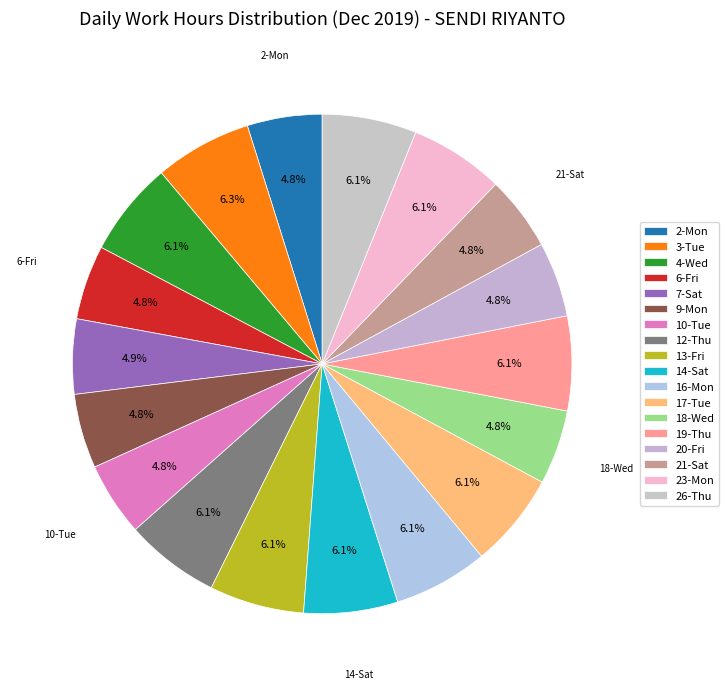

The 2-Mon slice represents 1% of the pie. True or false?

False